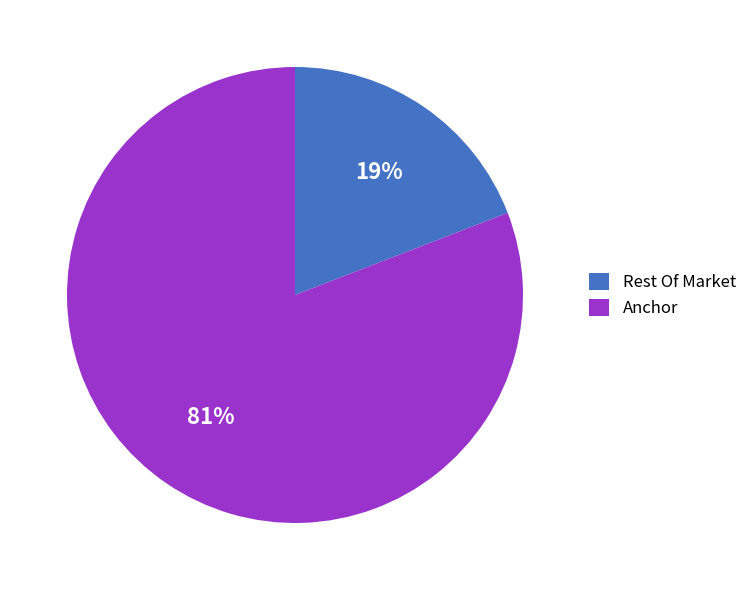

To the nearest percent, what portion does Rest Of Market represent?

19%